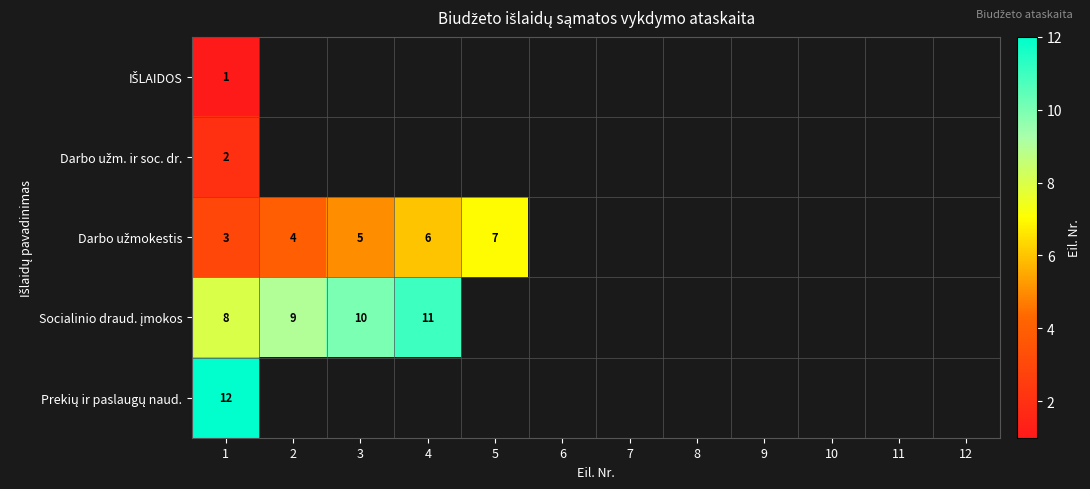

Which label corresponds to the smallest value in the chart?

1